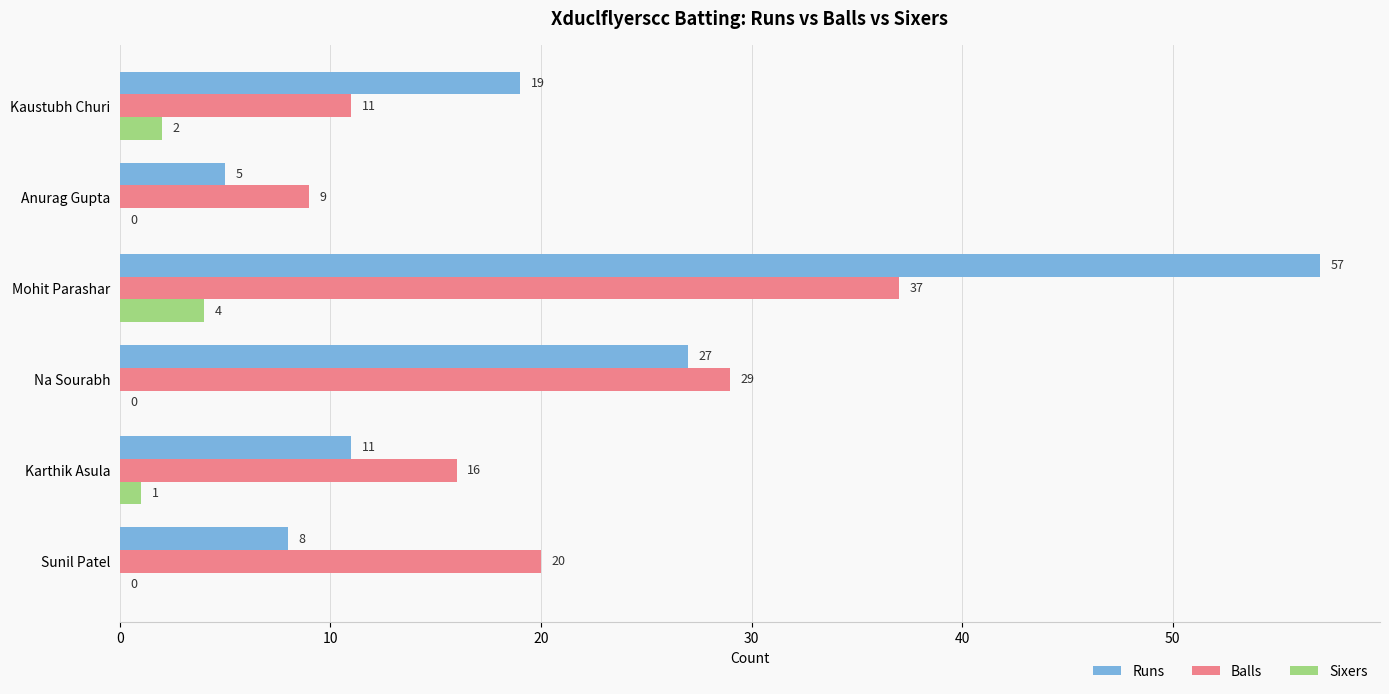

Which category has the highest value in the Sixers series?

Mohit Parashar